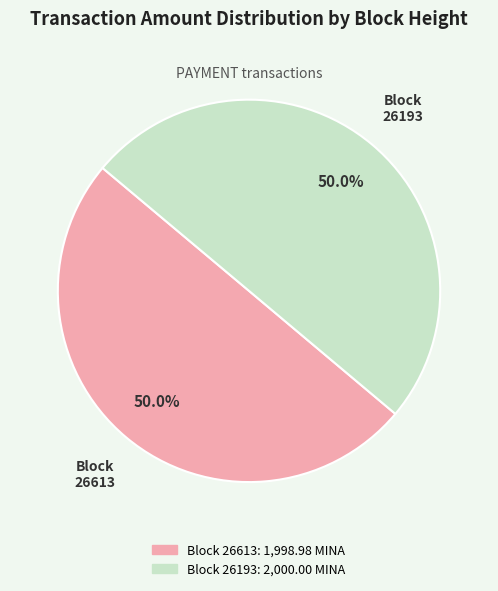

Count the number of slices in the pie.

2